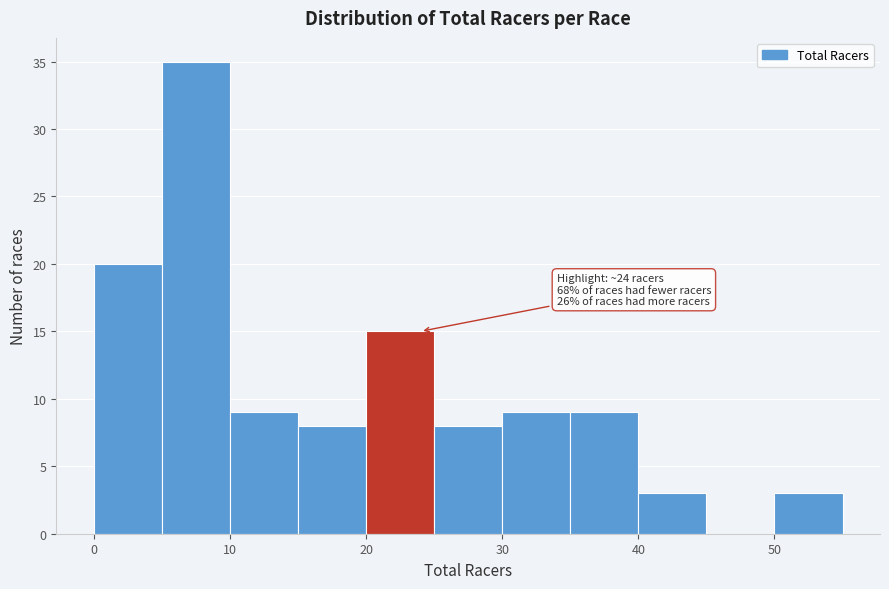

Which range on the x-axis has the tallest bar?

5 to 10